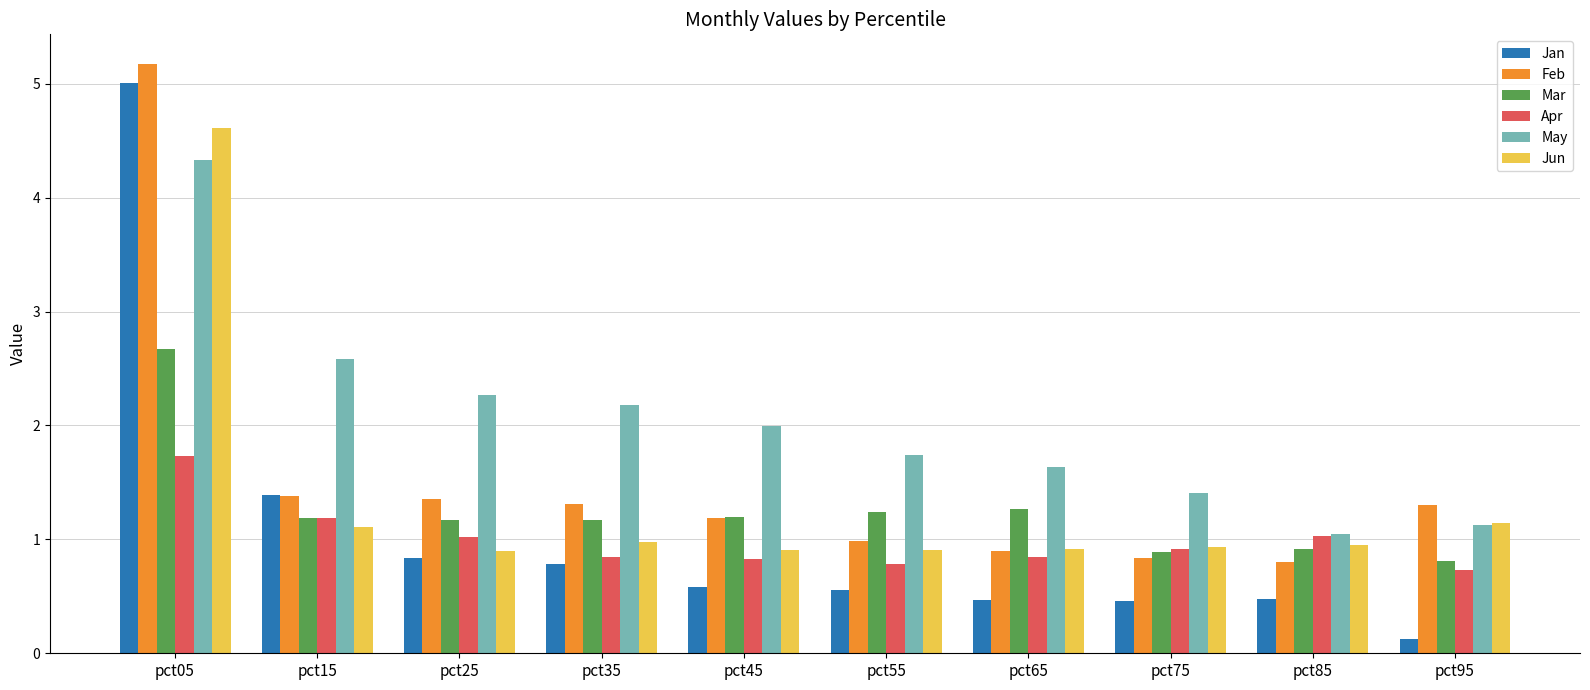

Rank the series by their maximum value, from lowest to highest.

Apr, Mar, May, Jun, Jan, Feb